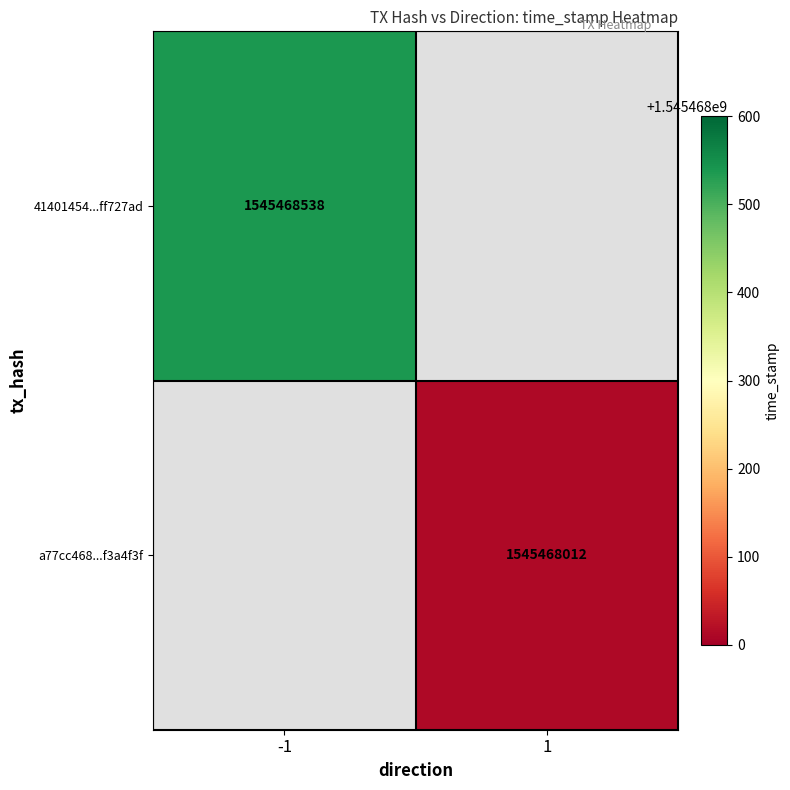

Is it true that 41401454...ff727ad equals 791361859 at -1?

False